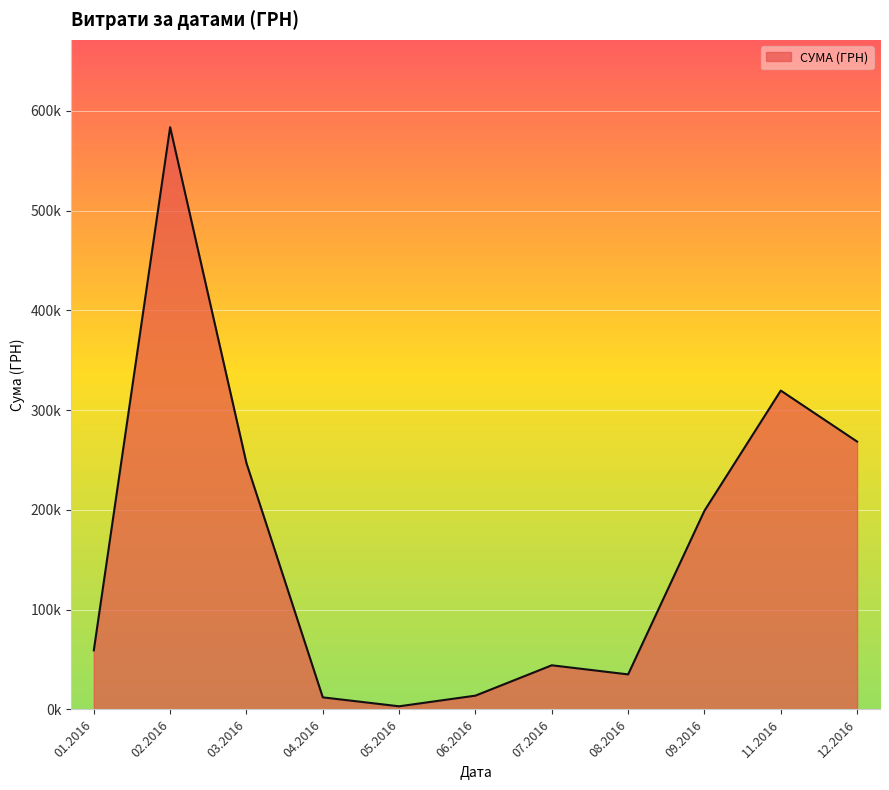

Does the chart display data point markers on the line(s)?

No